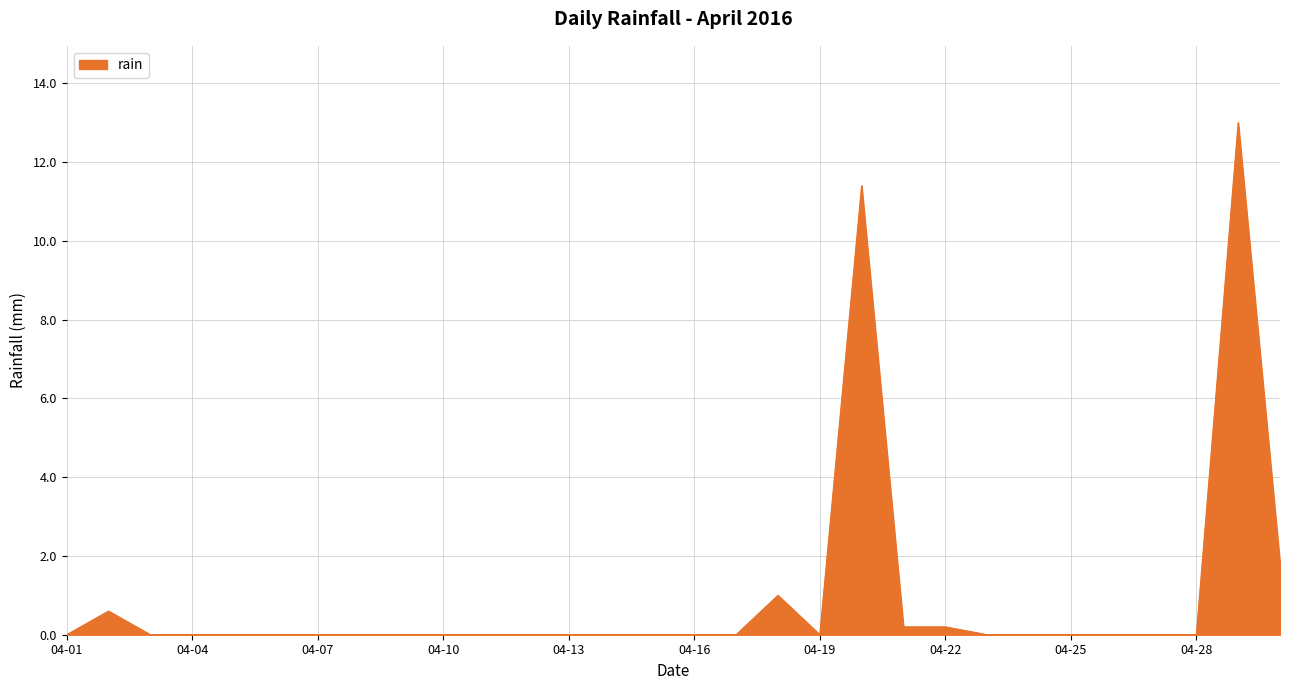

What is the greatest value displayed?

13.0